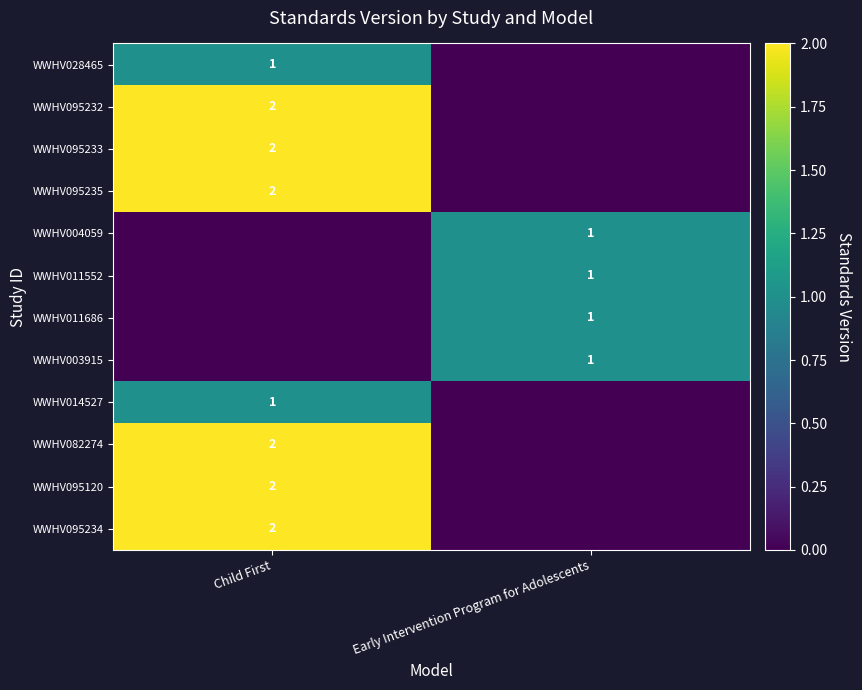

The value of WWHV004059 at Early Intervention Program for Adolescents is 1. True or false?

True